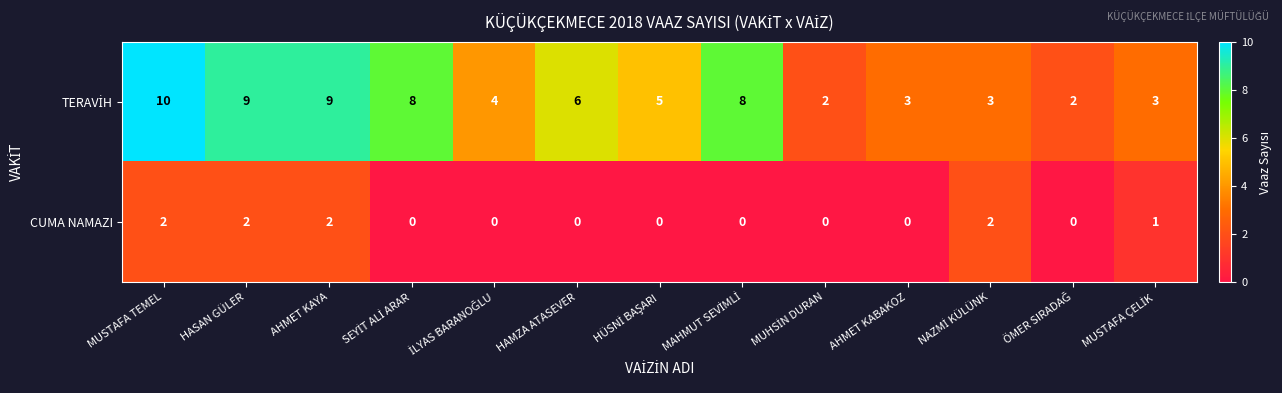

How many CUMA NAMAZI values are between 0 and 2?

13